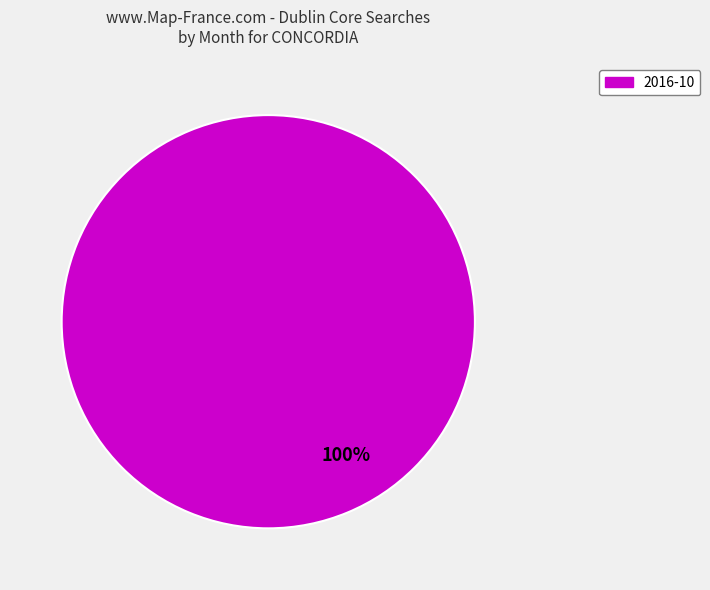

Is there any slice that represents more than half of the pie?

Yes